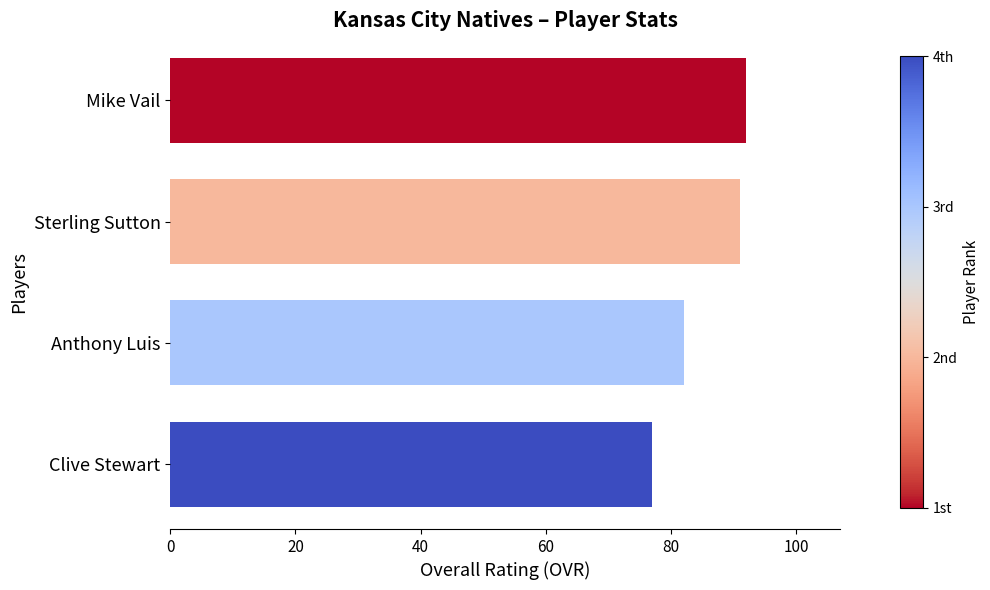

Approximately how many times larger is the value at Anthony Luis compared to Sterling Sutton?

0.9